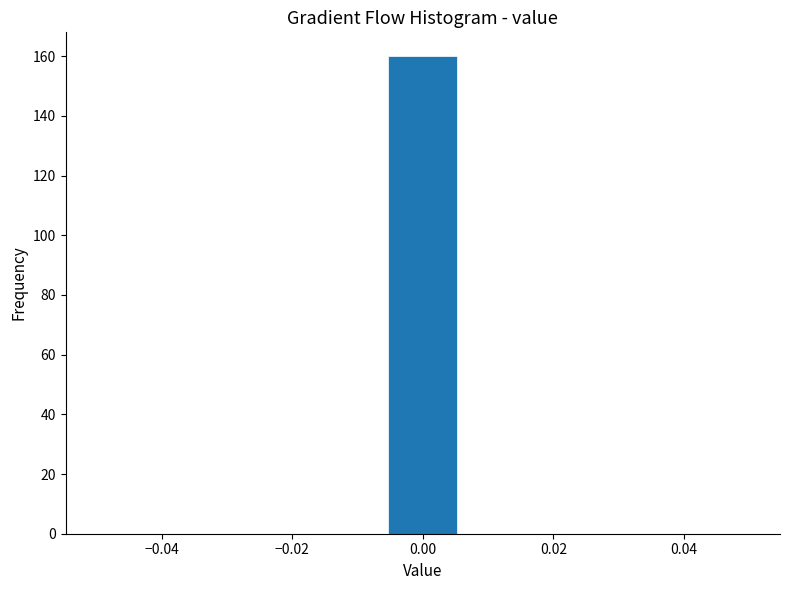

Over which range of the x-axis is the bar tallest?

-0.006 to 0.006